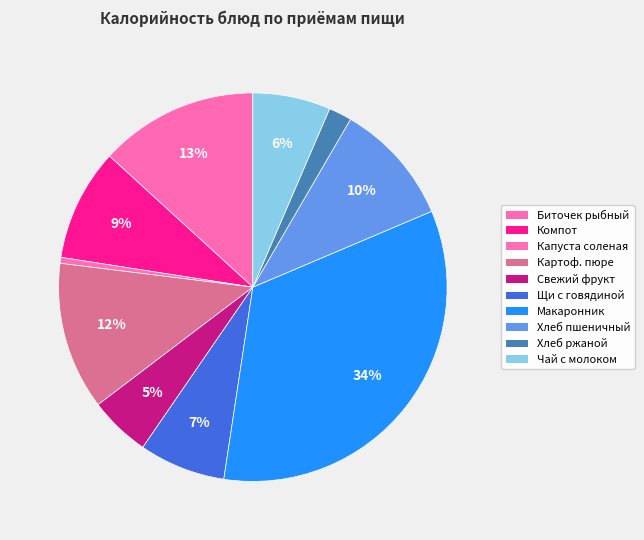

Count the number of slices in the pie.

10